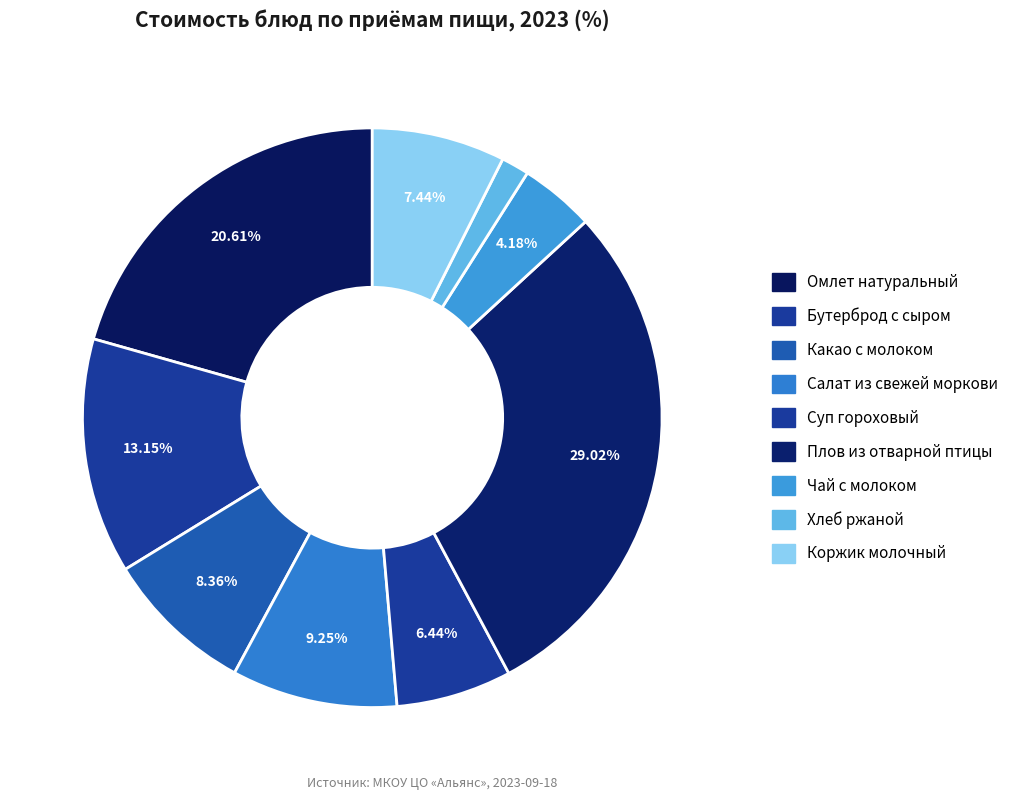

To the nearest percent, what percentage of the pie is Чай с молоком?

4%